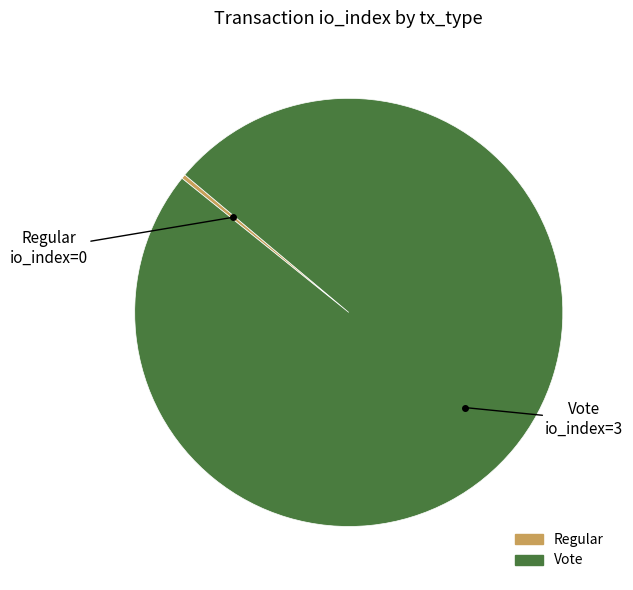

The Regular slice represents 0% of the pie. True or false?

True